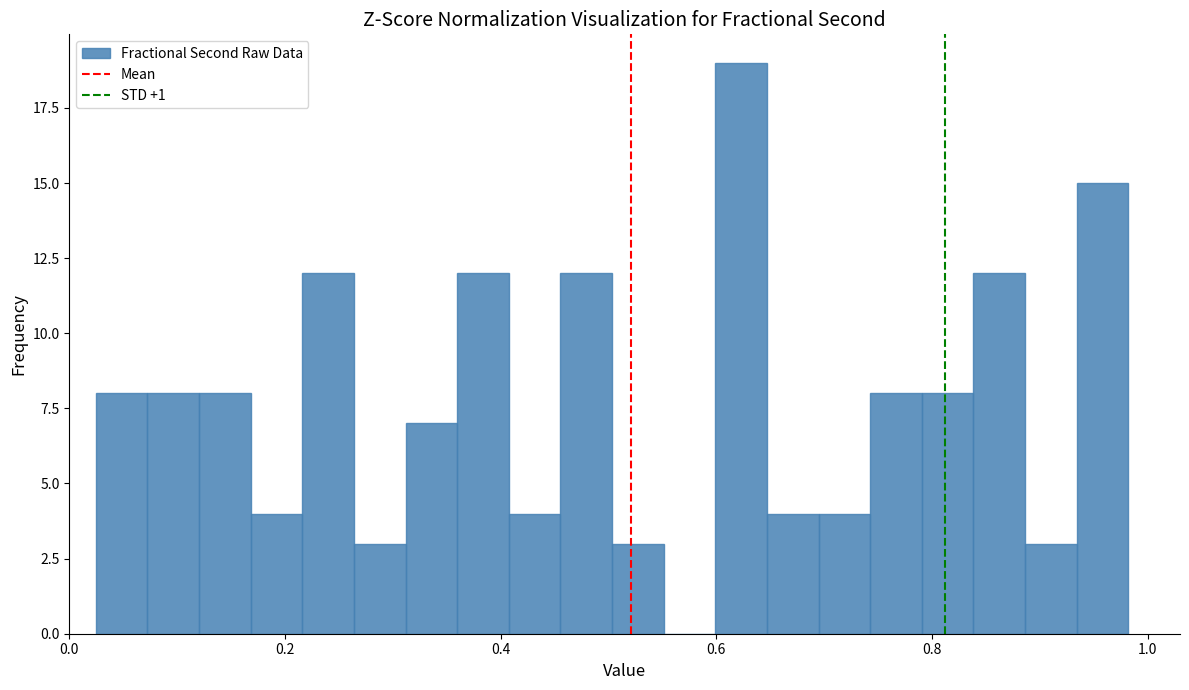

Read against the x-axis, roughly where is the centre of the tallest bar?

0.62